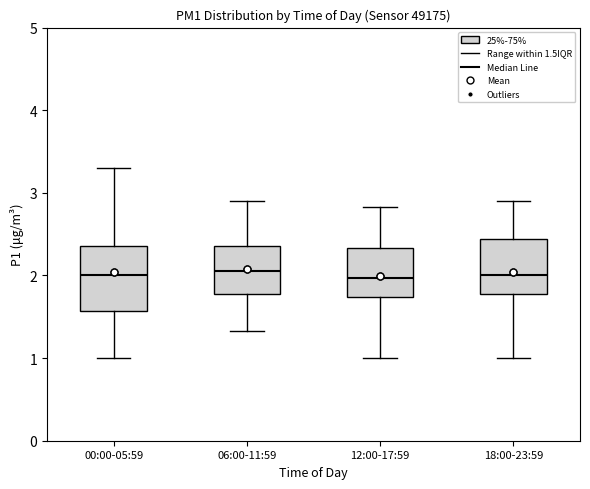

Where does the lower whisker of the box for 06:00-11:59 end on the y-axis? The values are not printed on the chart, so give them approximately, as read against the axis.

1.3